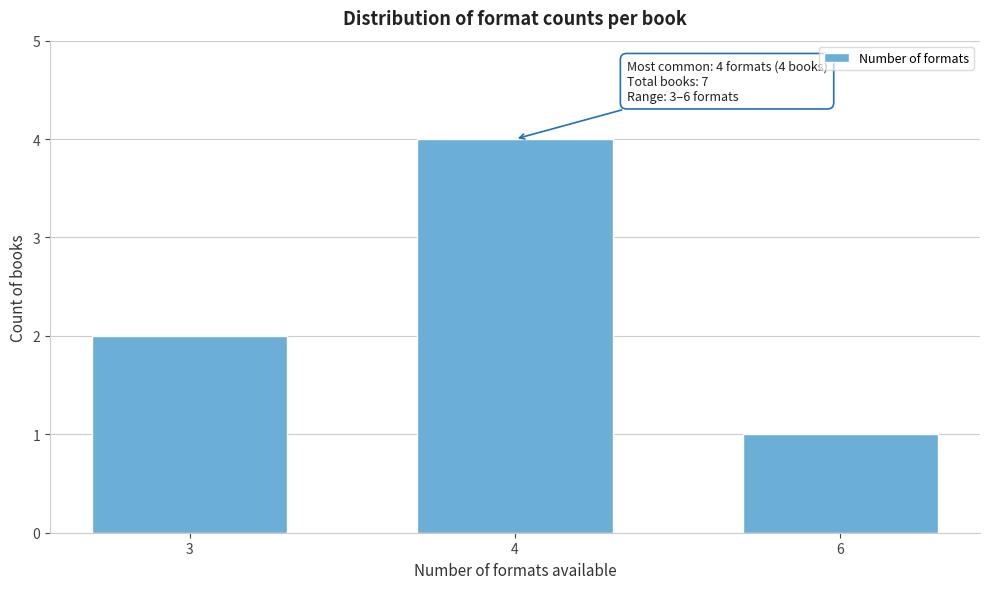

Reading left to right, what are all the values shown in this chart?

2	4	1